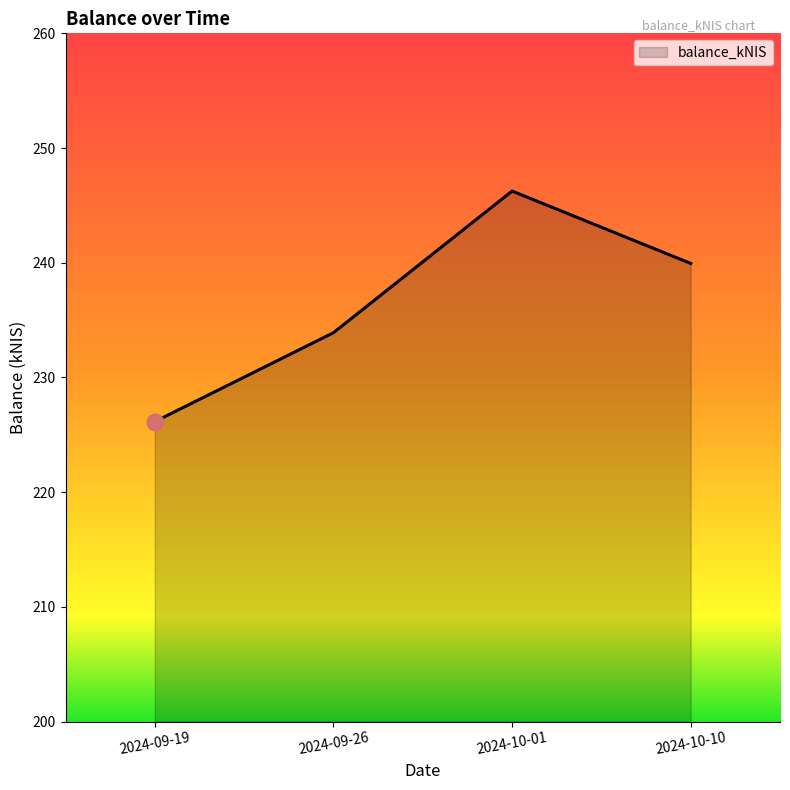

Is it true that the value at 2024-10-01 is 246.2?

True